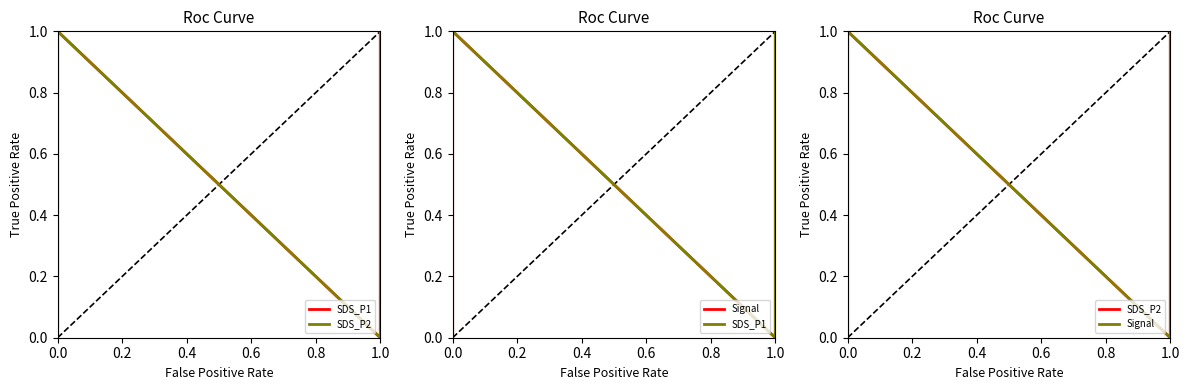

Does the chart have visible grid lines?

No